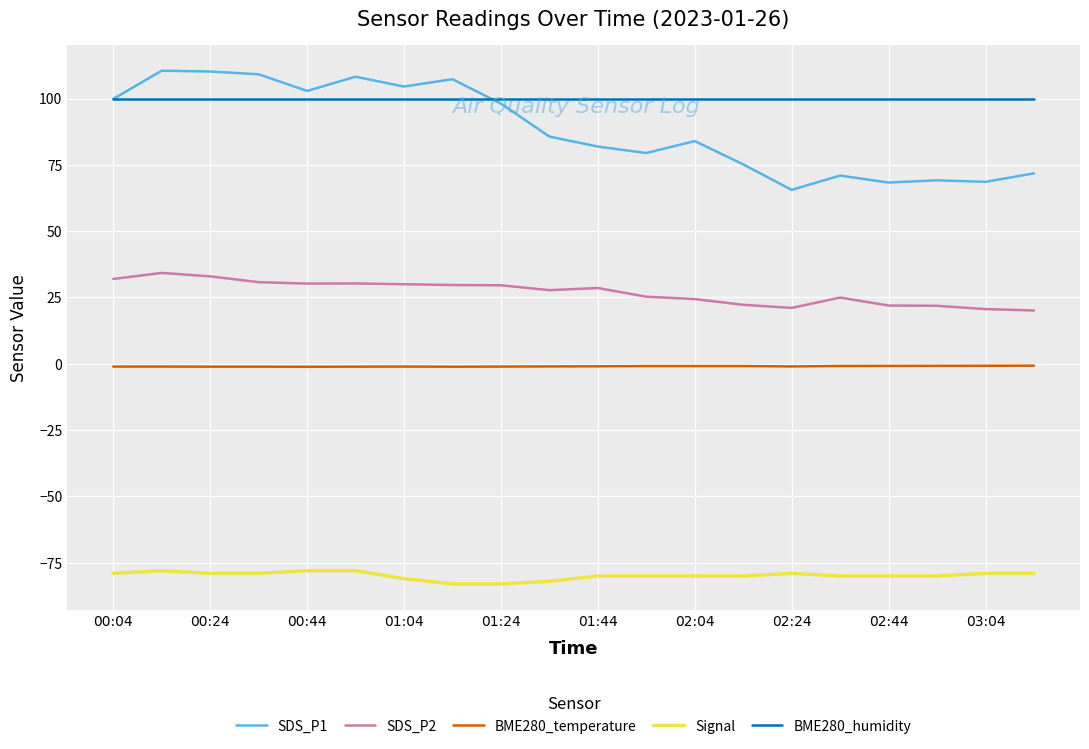

List the series in order of their peak value, highest first.

SDS_P1, BME280_humidity, SDS_P2, BME280_temperature, Signal